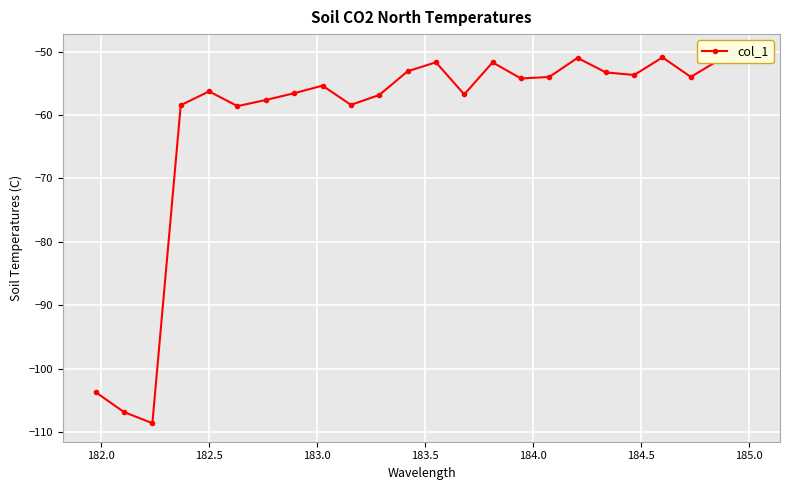

What is the smallest value displayed?

-108.6